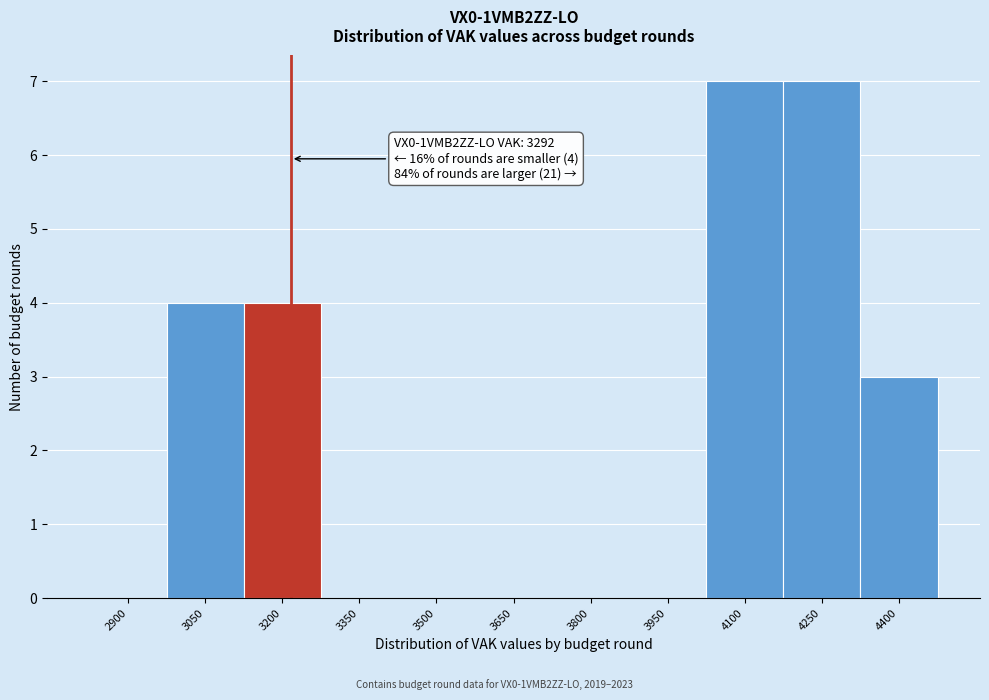

Reading right to left, transcribe all the data shown in this chart.

4400=3	4250=7	4100=7	3950=0	3800=0	3650=0	3500=0	3350=0	3200=4	3050=4	2900=0